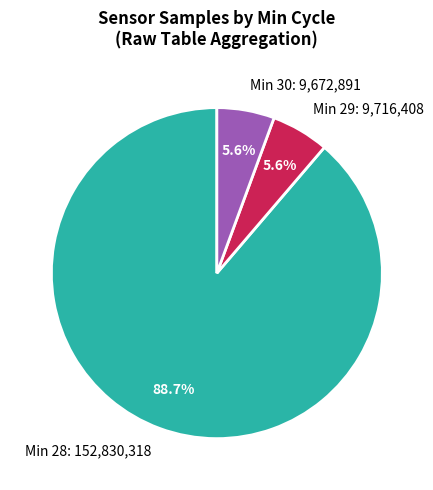

Between Min 29: 9,716,408 and Min 28: 152,830,318, which is larger?

Min 28: 152,830,318